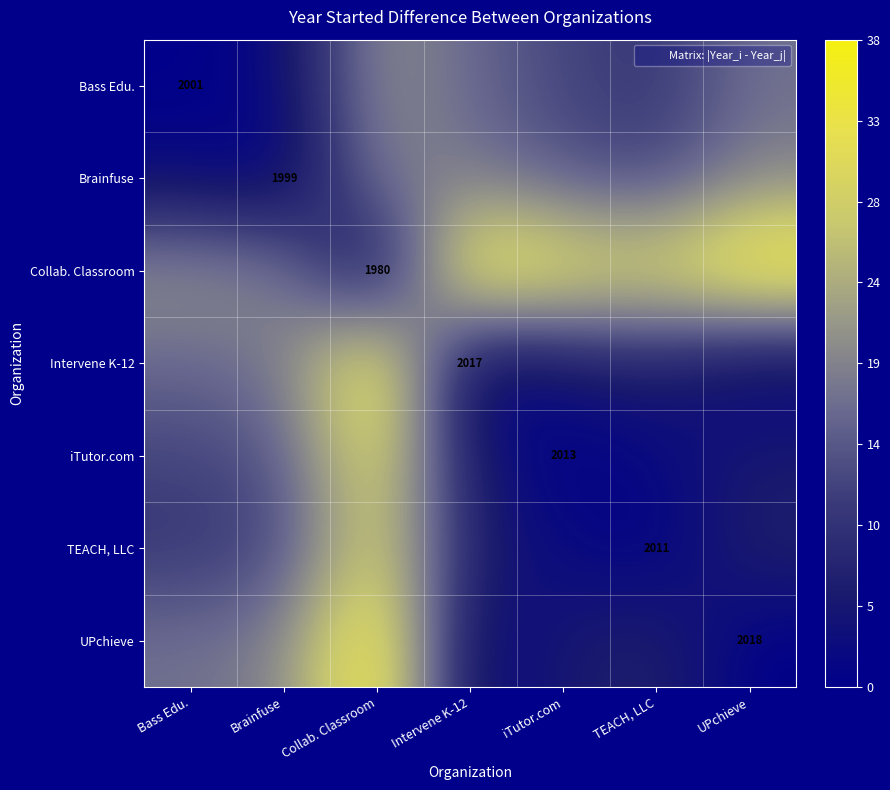

At which category does the chart reach its minimum across all series?

Bass Edu.